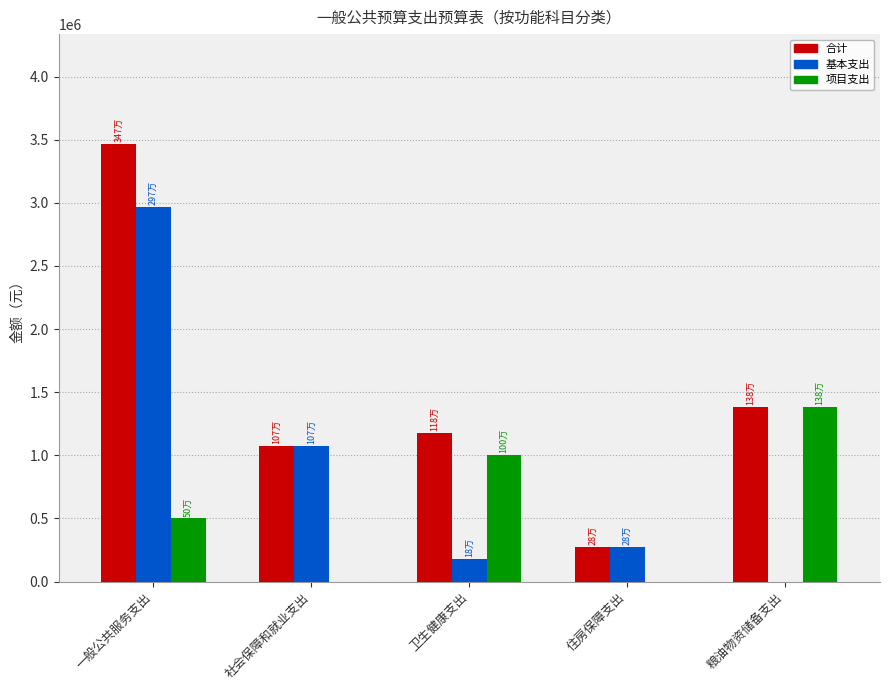

Which series changed the most between 社会保障和就业支出 and 卫生健康支出?

项目支出